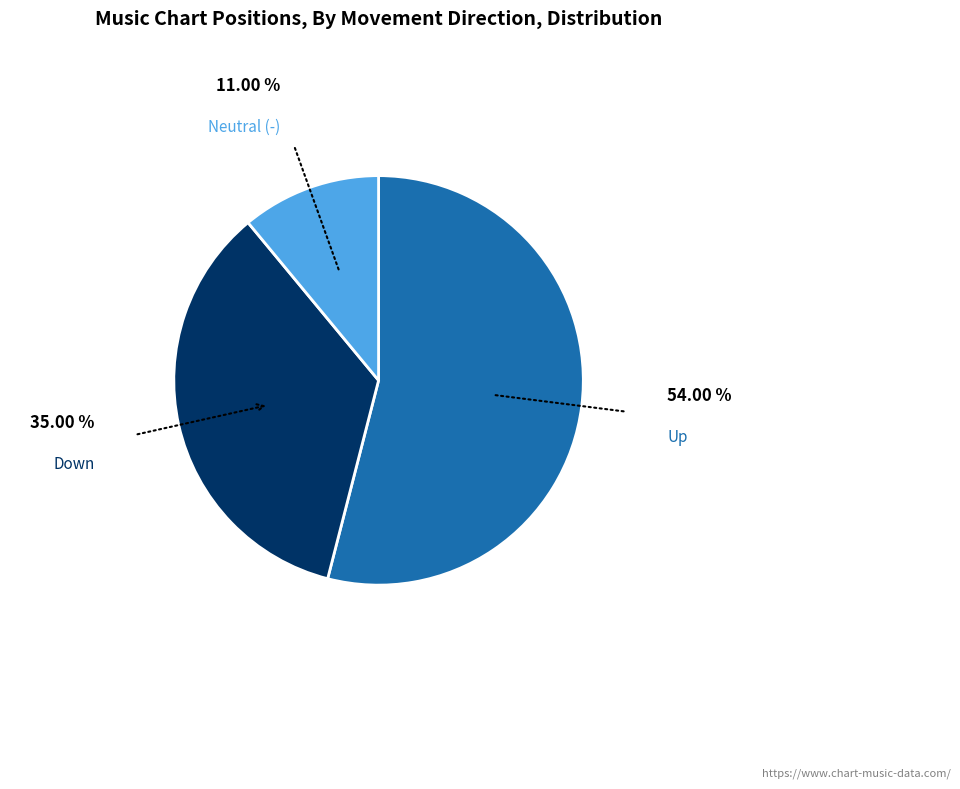

Is there a majority slice in this chart?

Yes